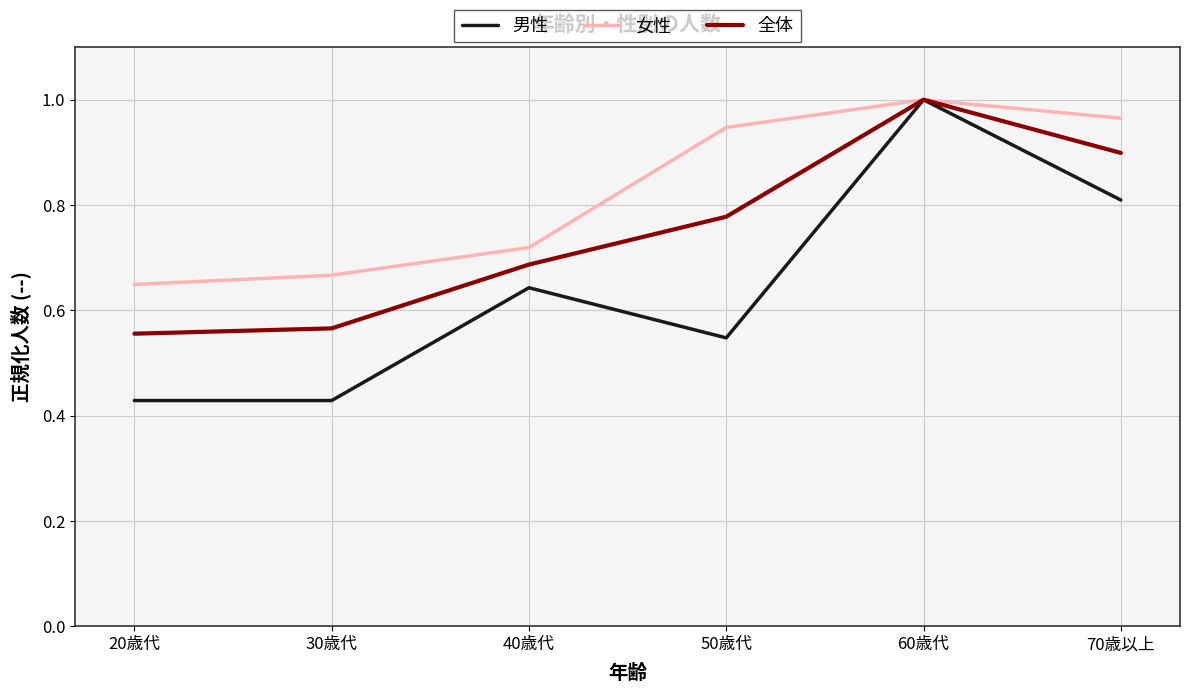

What position from the right is 30歳代?

5